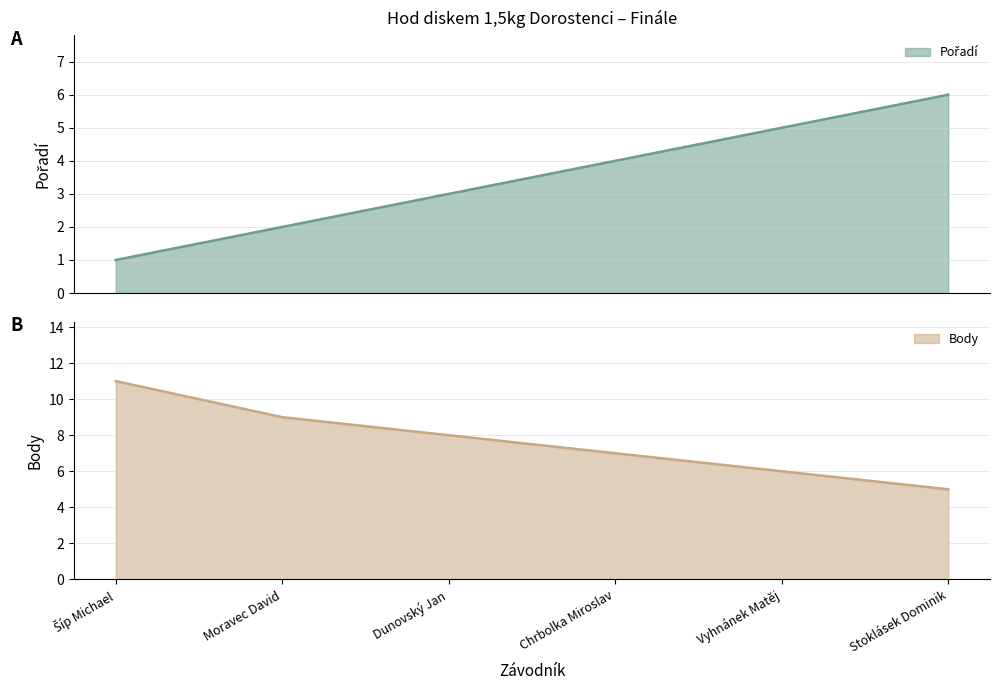

Where does the Pořadí series first go above 4?

Vyhnánek Matěj